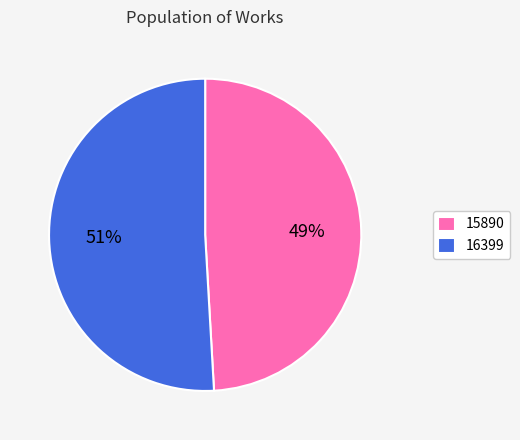

Is it true that 15890 is 49% of the pie?

True